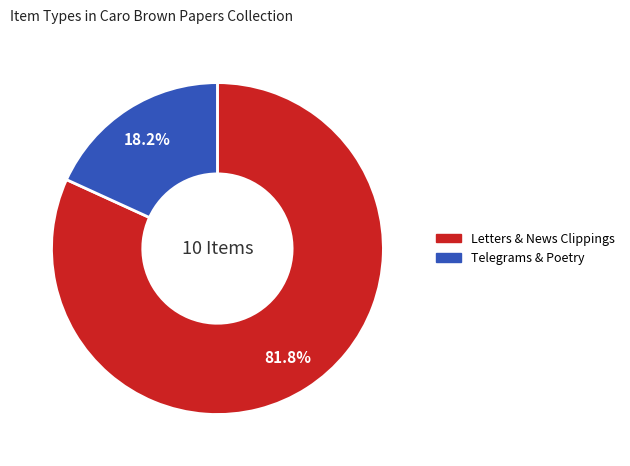

Count the number of slices in the pie.

2